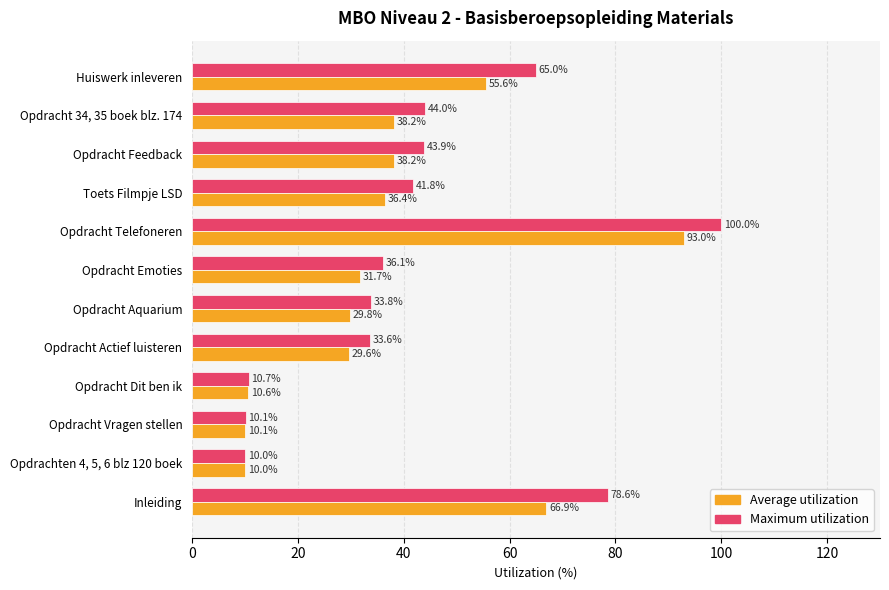

List the series in order of their overall mean, lowest first.

Average utilization, Maximum utilization